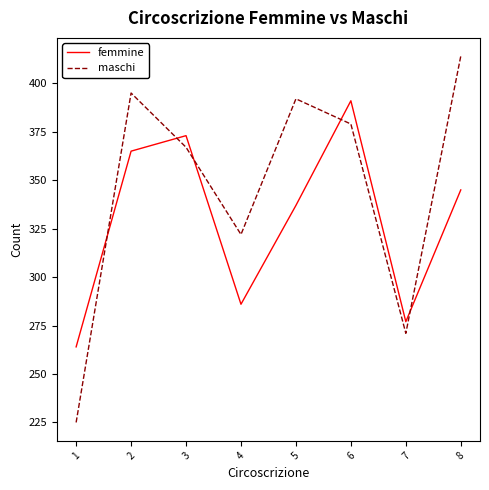

Reading left to right, extract all data points from this chart.

femmine: 1=264	2=365	3=373	4=286	5=337	6=391	7=277	8=345
maschi: 1=225	2=395	3=367	4=322	5=392	6=379	7=271	8=414